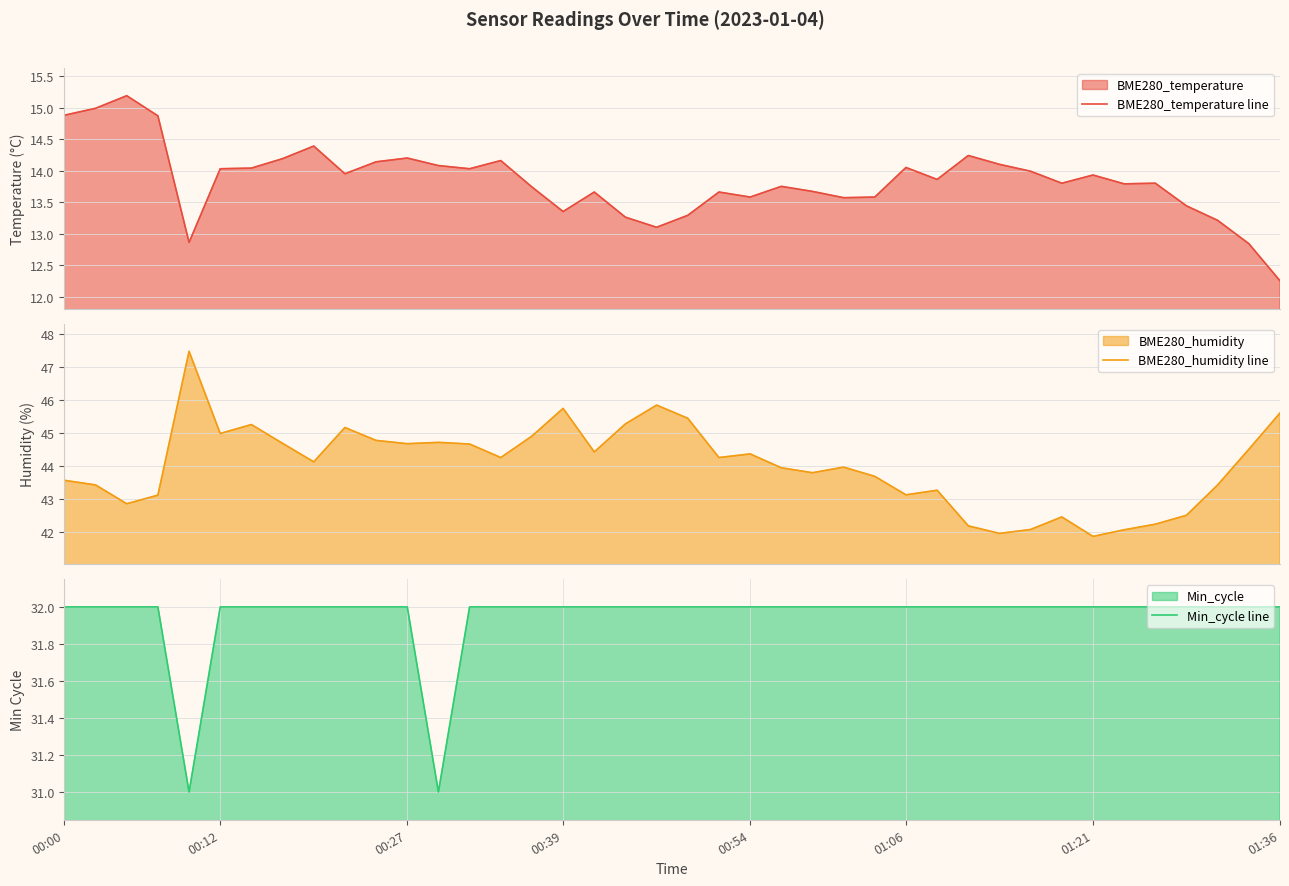

How many data points in BME280_humidity line are less than 44?

19